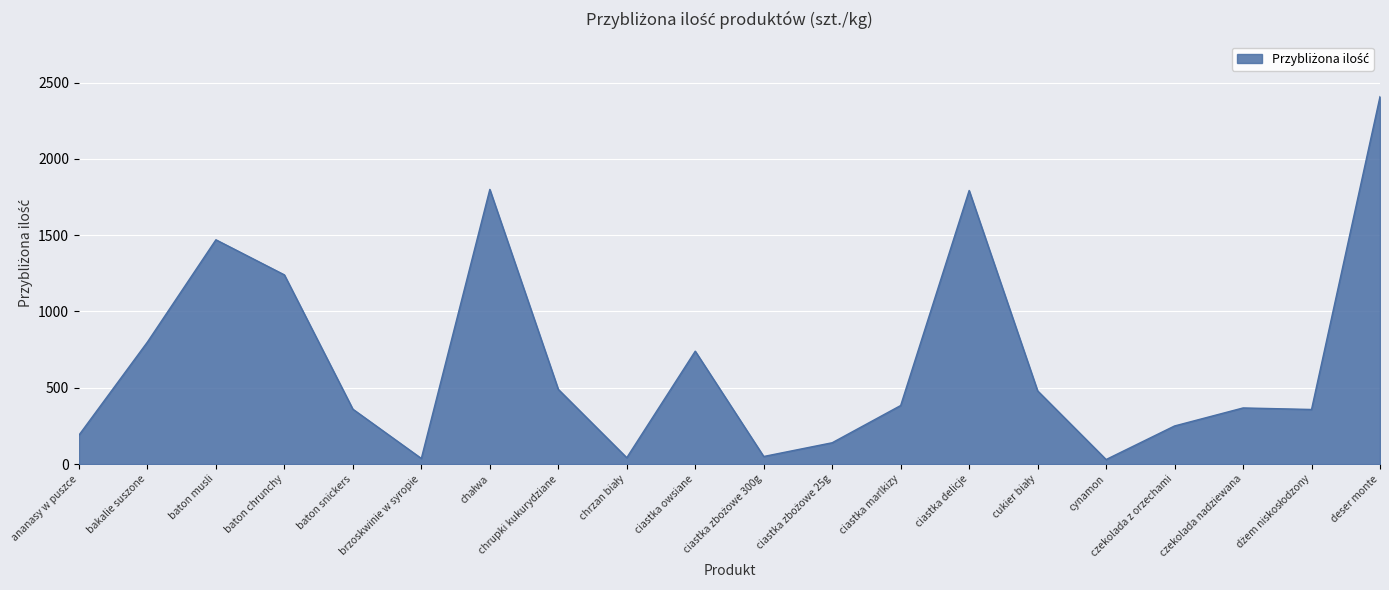

What is the greatest value displayed?

2408